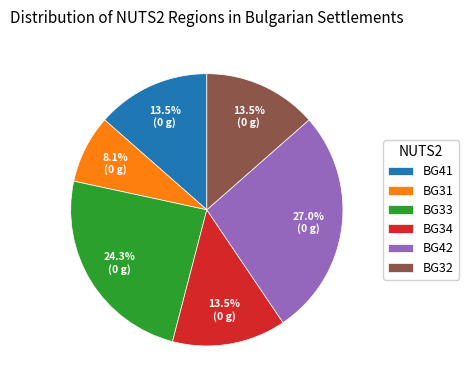

Does any single category account for the majority?

No